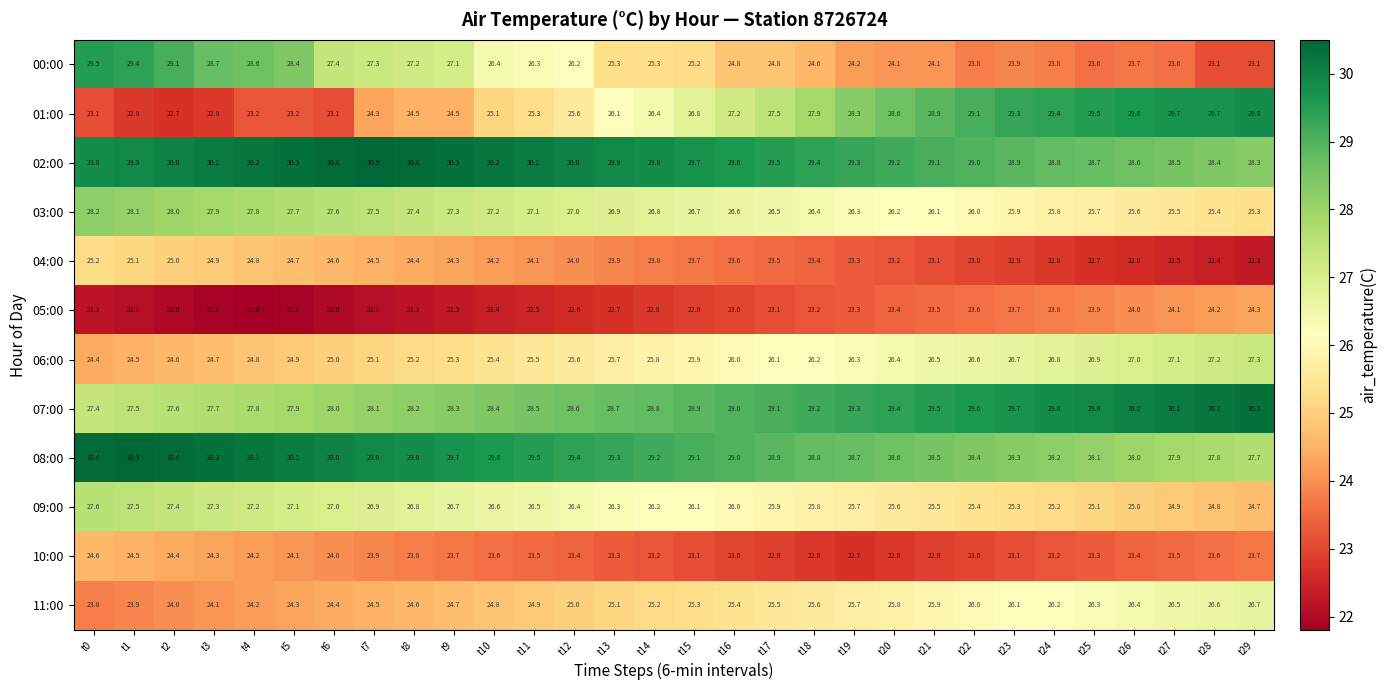

Rank the series at t25 from highest to lowest value.

07:00, 01:00, 02:00, 08:00, 06:00, 11:00, 03:00, 09:00, 05:00, 00:00, 10:00, 04:00